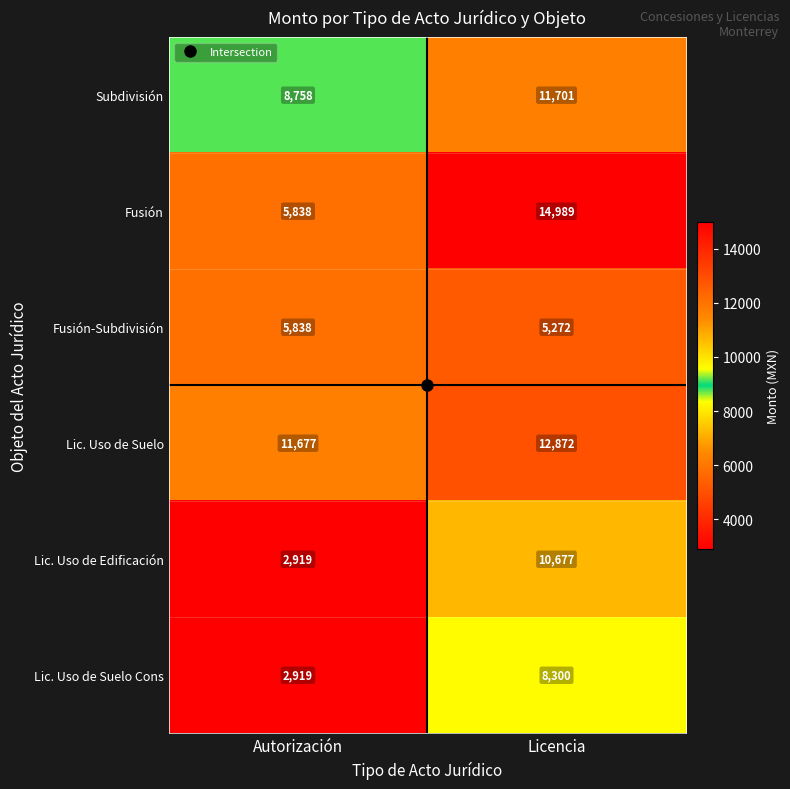

Which label corresponds to the smallest value in the chart?

Autorización